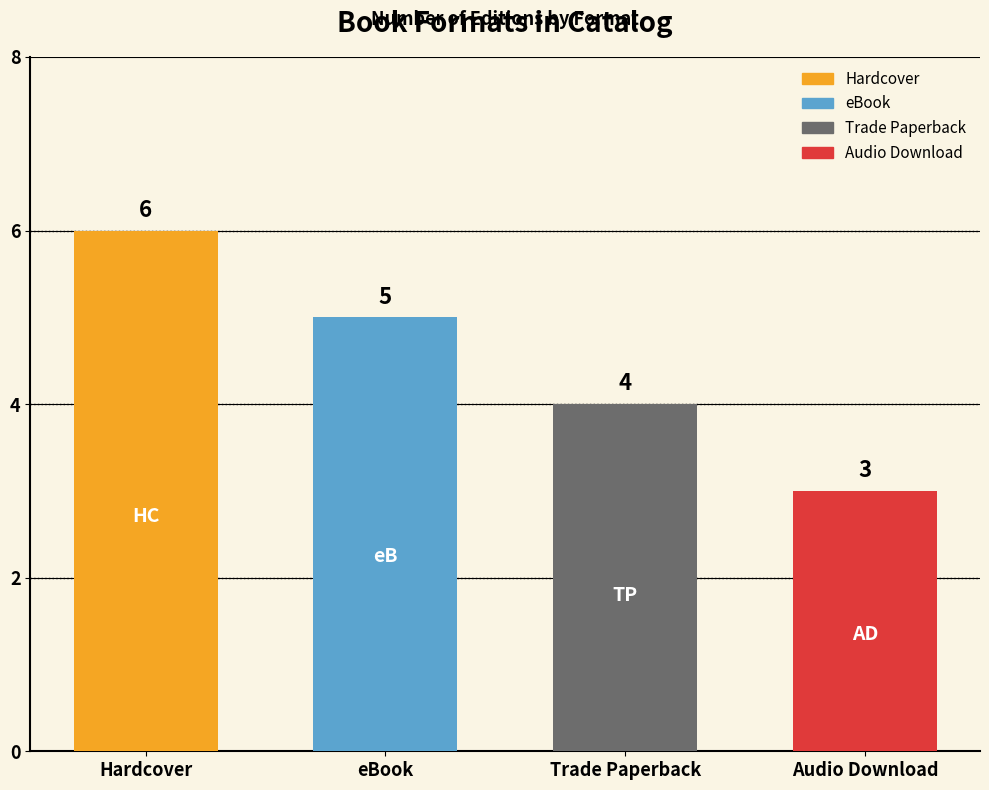

At which category does the chart reach its minimum across all series?

Audio Download